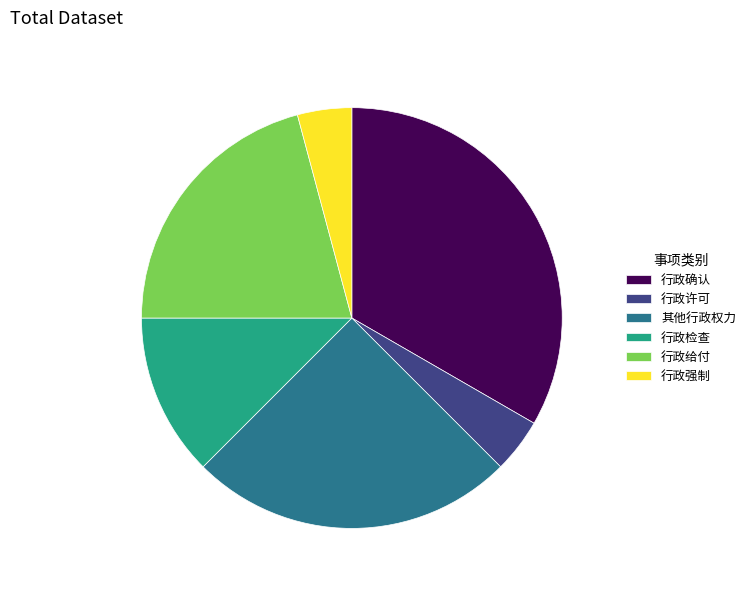

Do 行政确认 and 行政检查 together represent more than half of the pie?

No